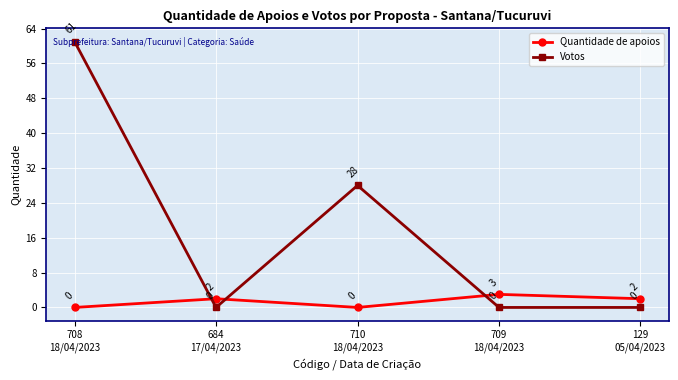

Which series has the largest range (max minus min)?

Votos